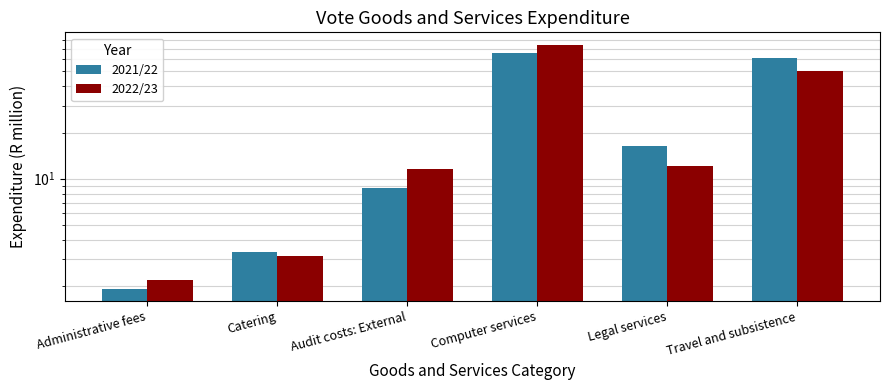

What is the maximum value for 2021/22?

66.2